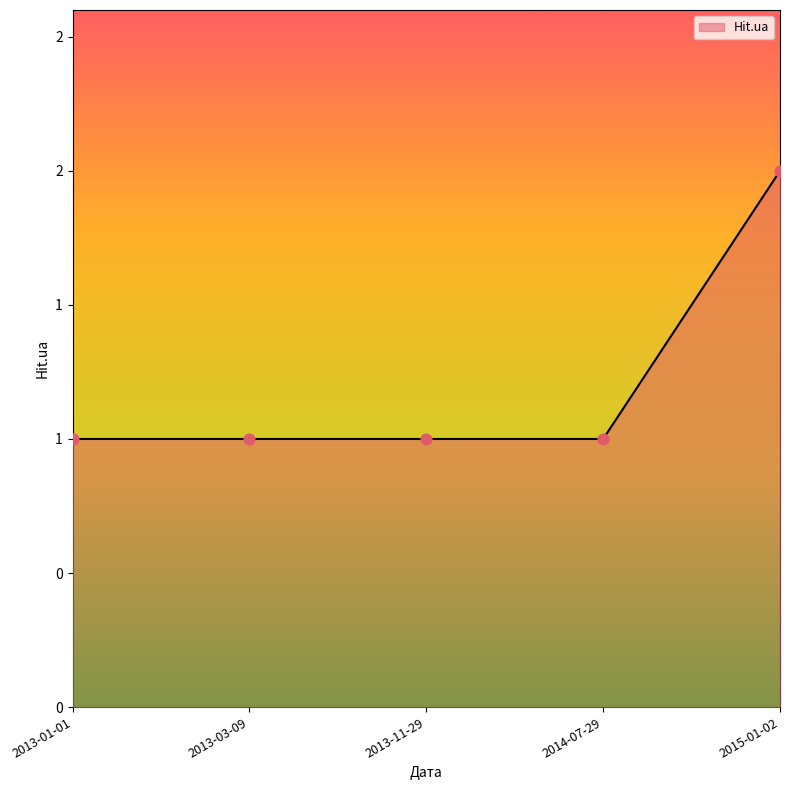

Between 2014-07-29 and 2013-01-01, which is larger?

2014-07-29